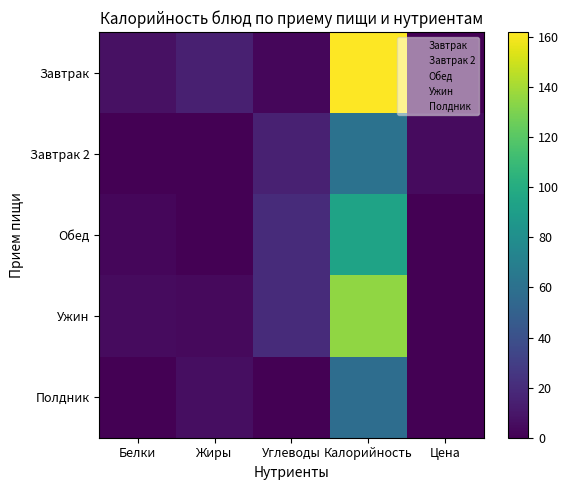

Reading left to right, extract all data points from this chart.

Завтрак: Белки=7	Жиры=14	Углеводы=3	Калорийность=162	Цена=0
Завтрак 2: Белки=0	Жиры=0	Углеводы=15	Калорийность=61	Цена=5
Обед: Белки=3	Жиры=0	Углеводы=20	Калорийность=94	Цена=0
Ужин: Белки=5	Жиры=4	Углеводы=20	Калорийность=135	Цена=0
Полдник: Белки=0	Жиры=6	Углеводы=0	Калорийность=58	Цена=0